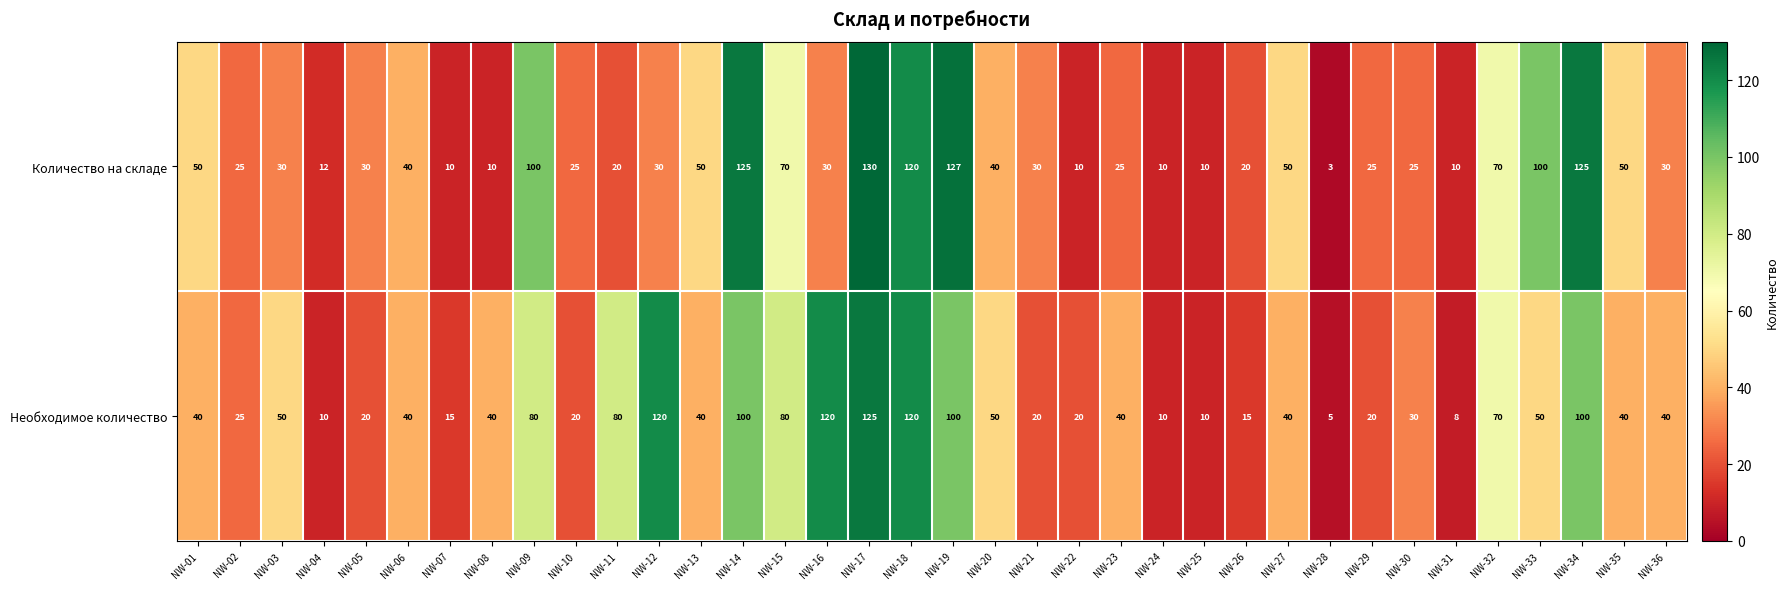

What is the maximum value shown in the chart?

130